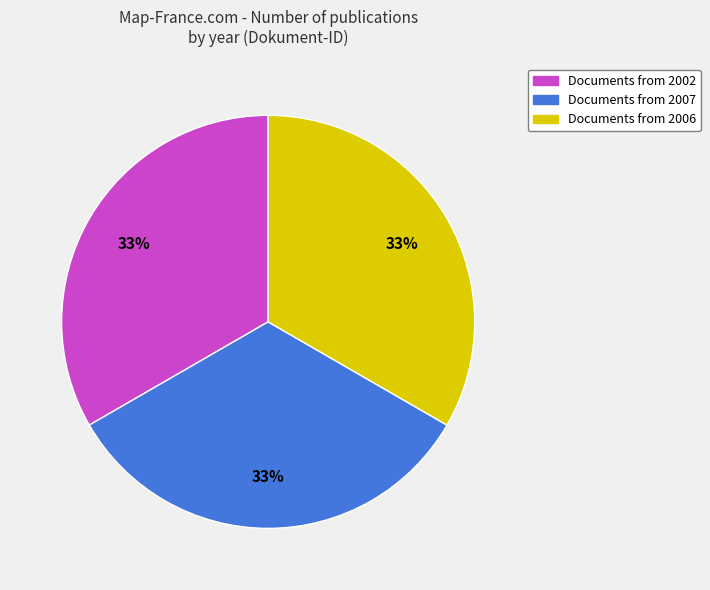

To the nearest percent, what portion does Documents from 2007 represent?

33%